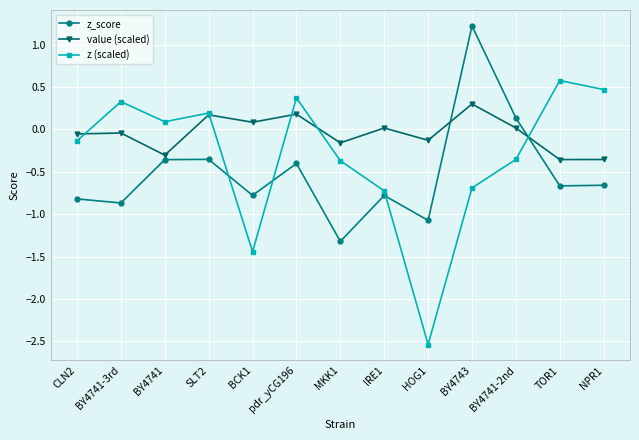

Which series changed the most between CLN2 and HOG1?

z (scaled)